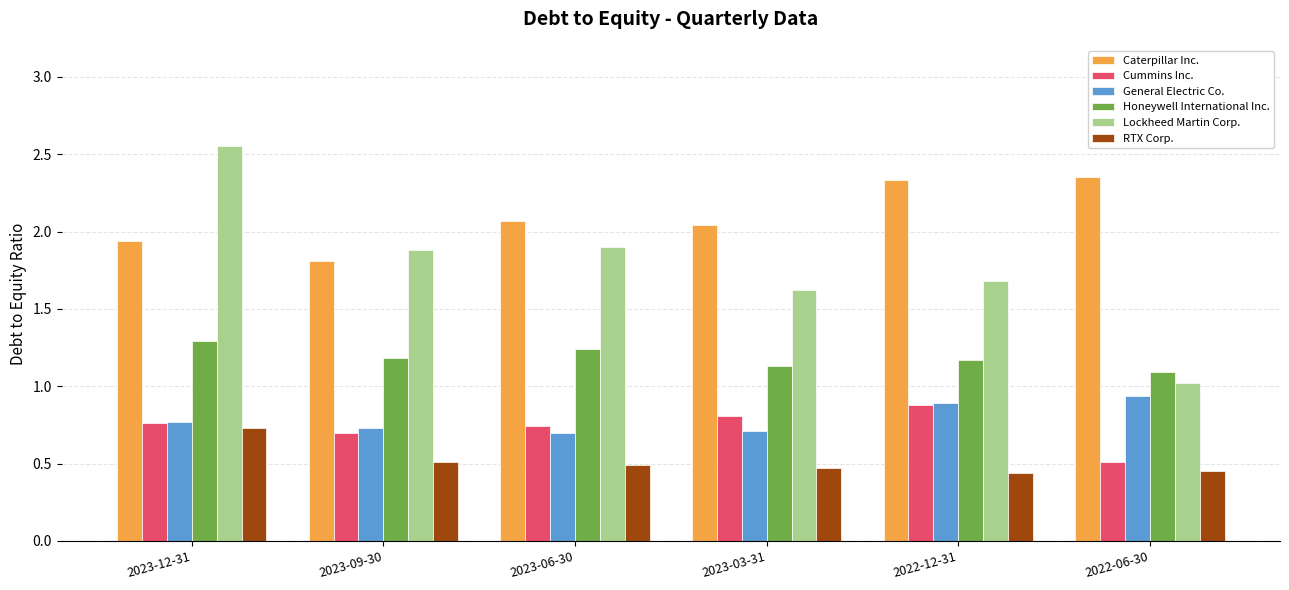

How many groups of bars are there?

6